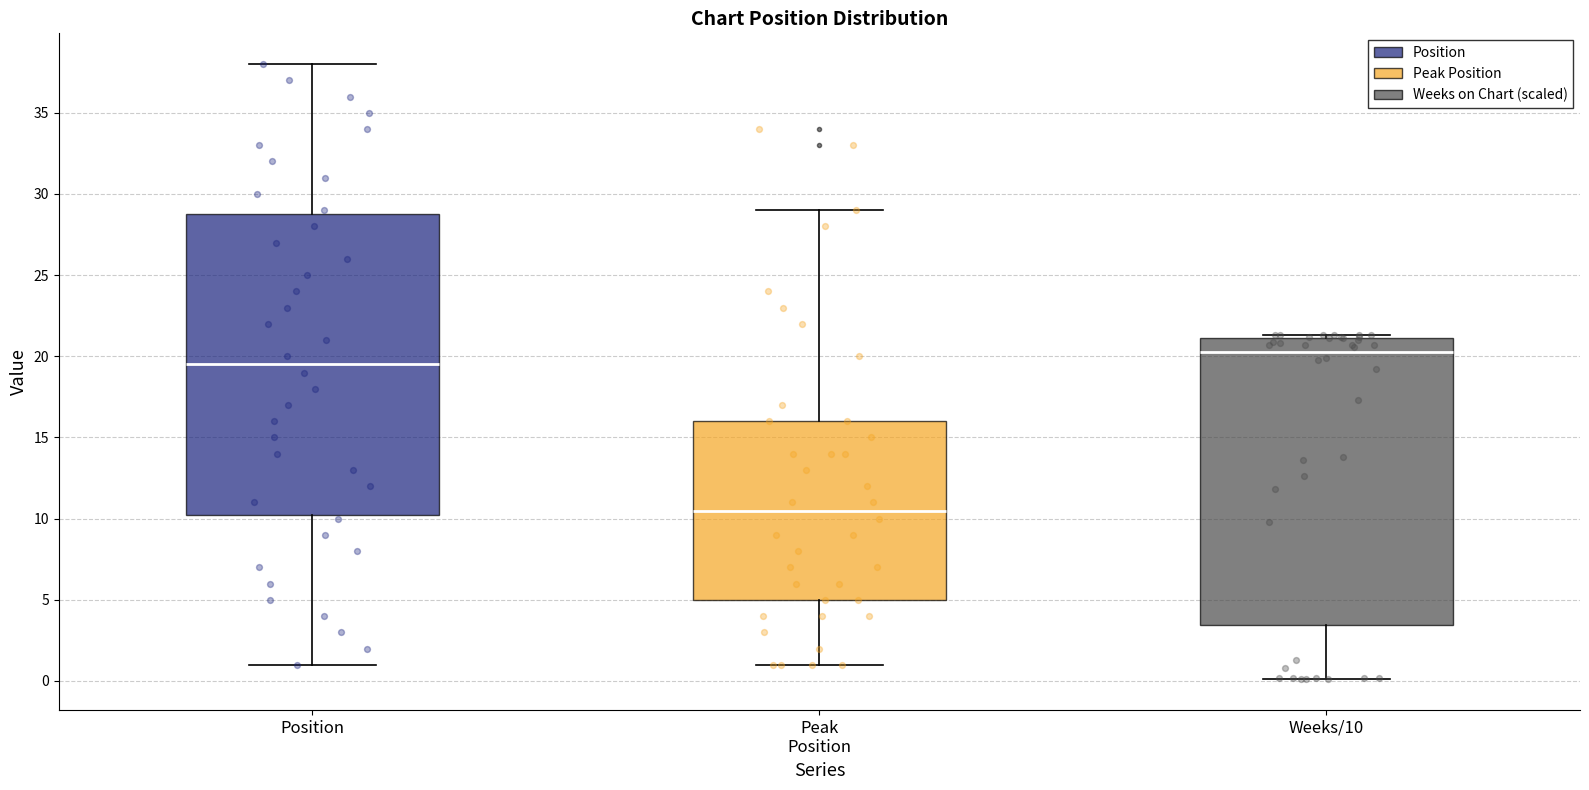

Which box has the highest median line?

Weeks/10